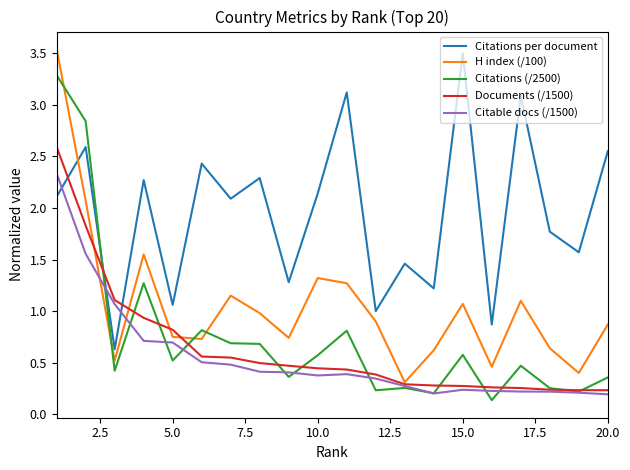

Which series ends up on top after the final intersection of Citations (/2500) and H index (/100)?

H index (/100)